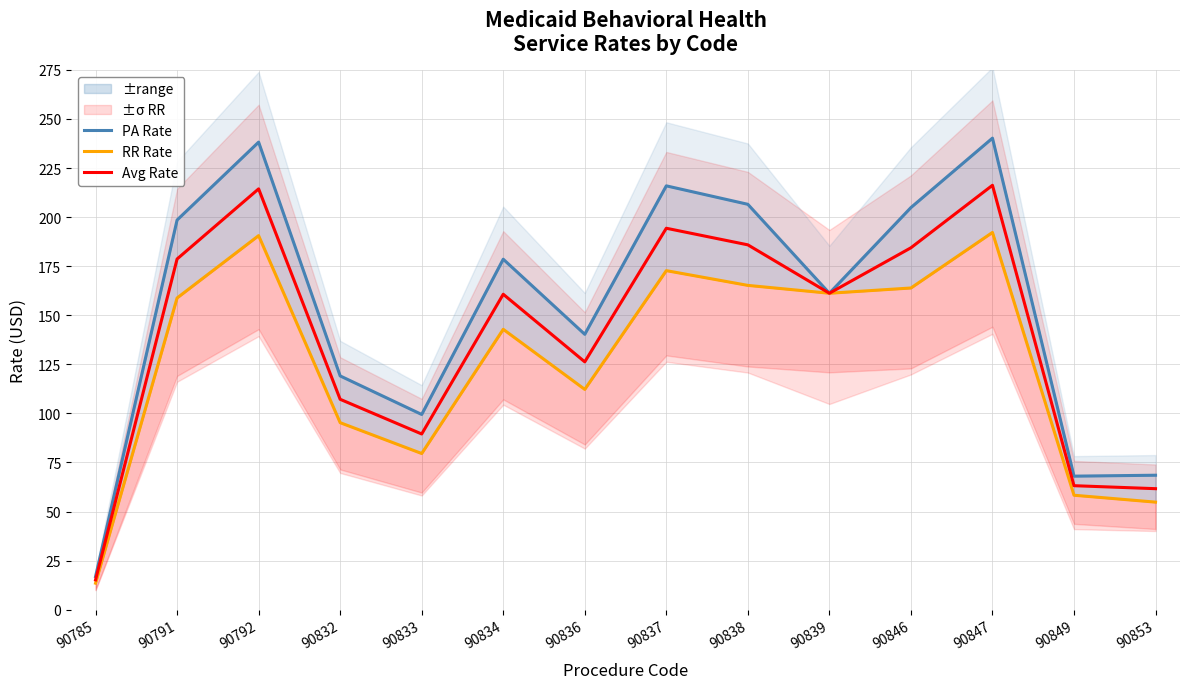

Which category has the highest value in the Avg Rate series?

90847